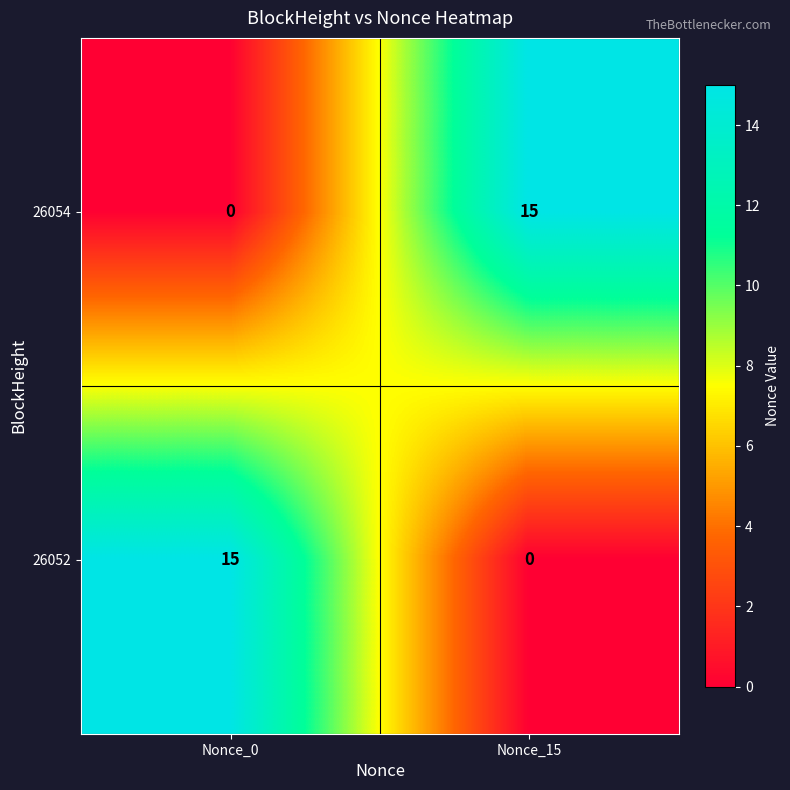

Rank the categories by 26052 value from highest to lowest.

Nonce_0, Nonce_15